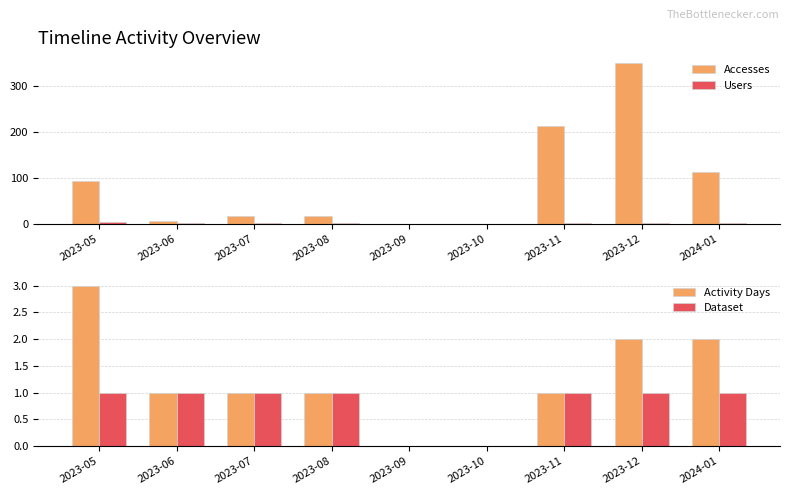

Rank the series at 2023-11 from highest to lowest value.

Accesses, Users, Activity Days, Dataset